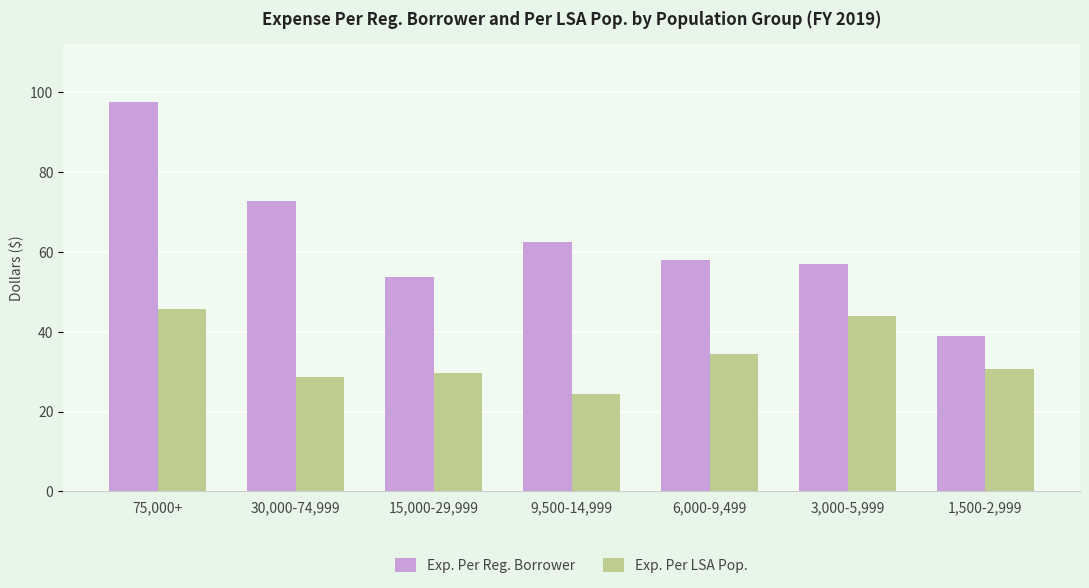

What is the label of the 2nd bar from the right?

3,000-5,999